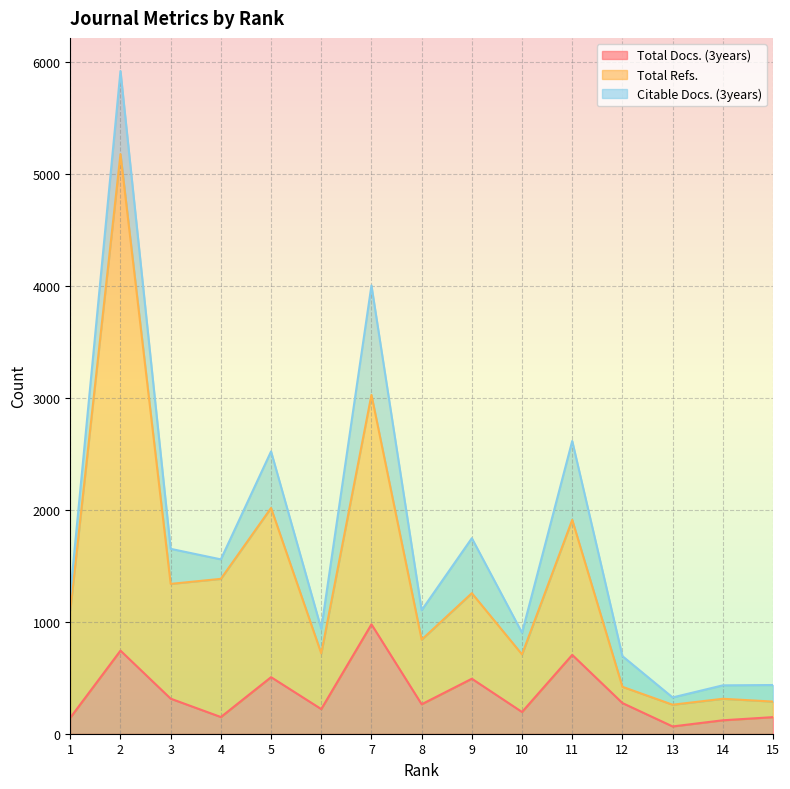

Between 1 and 11, which is larger?

11